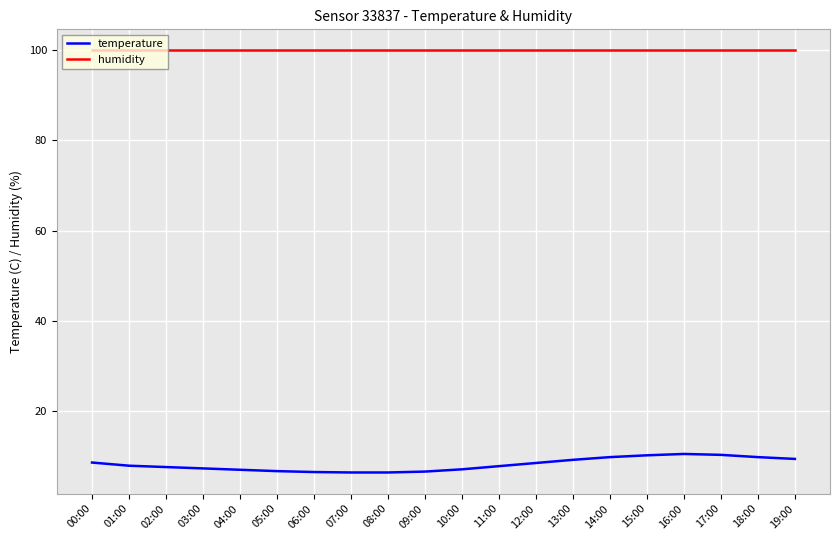

Which series has the largest range (max minus min)?

temperature